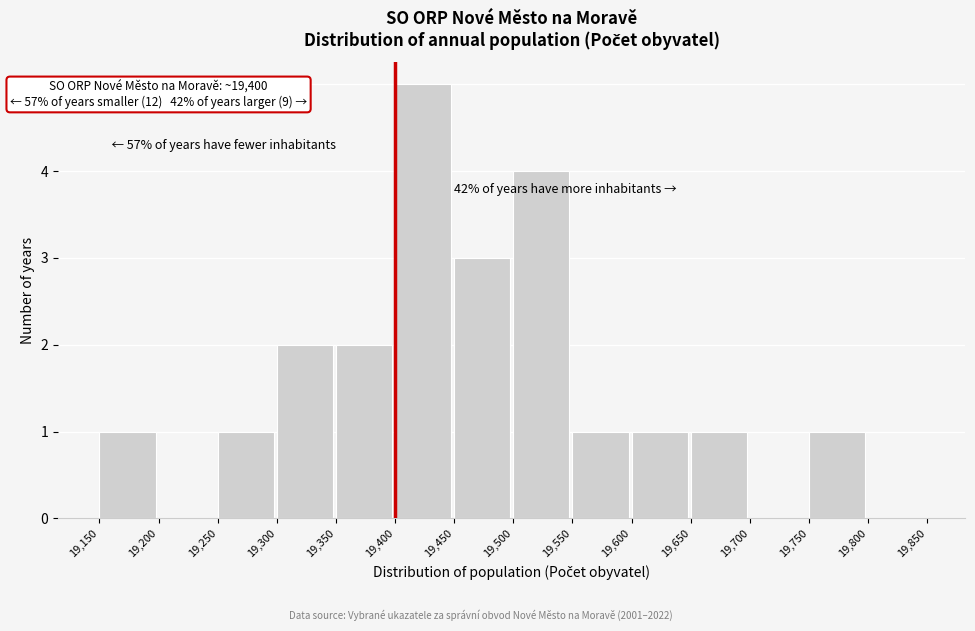

Over which range of the x-axis is the bar tallest?

19,400 to 19,450